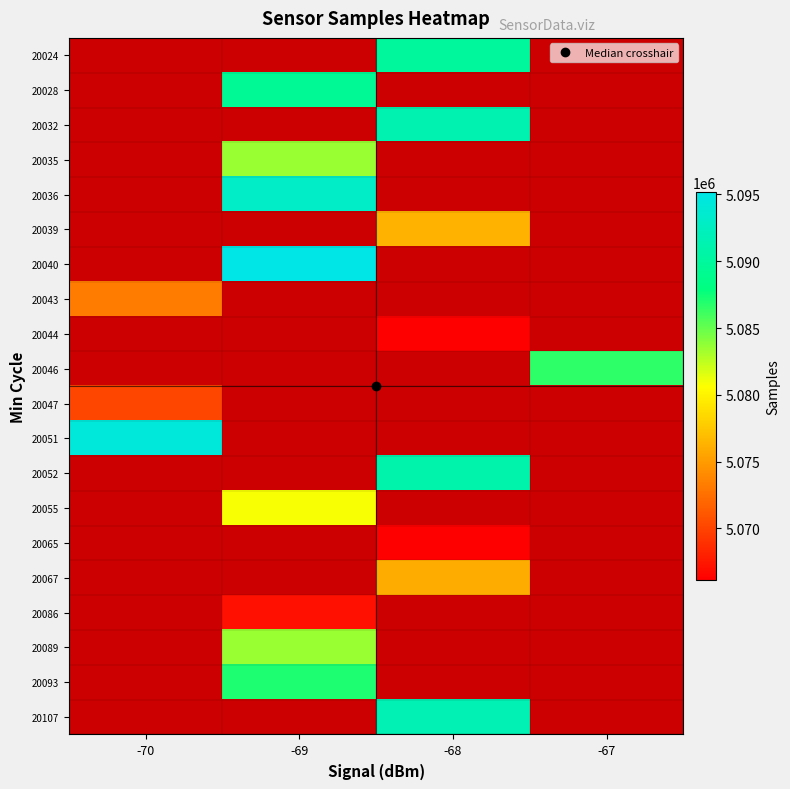

What is the maximum value shown in the chart?

5095179.0